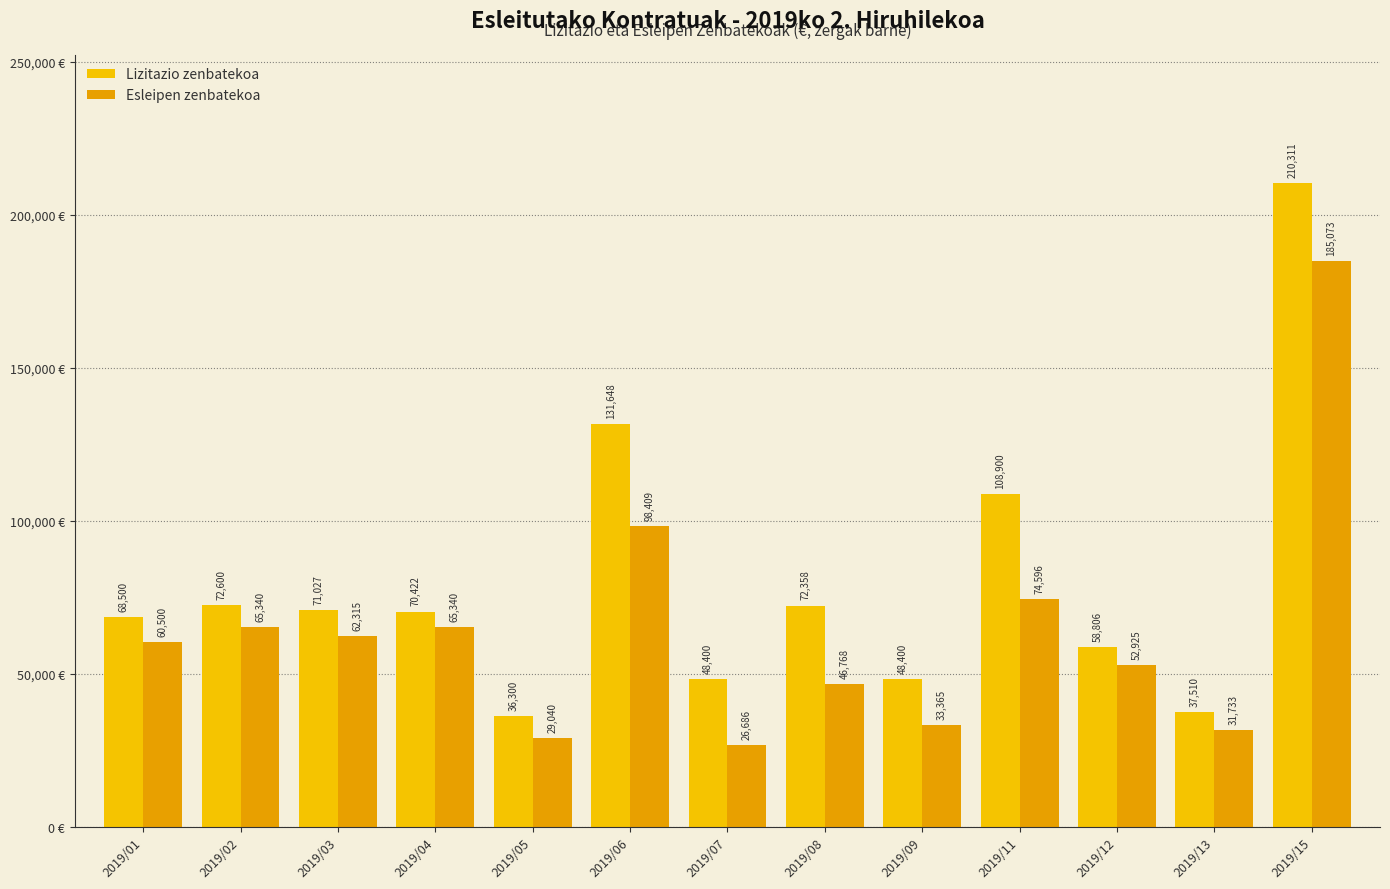

How many data points does each series have?

13